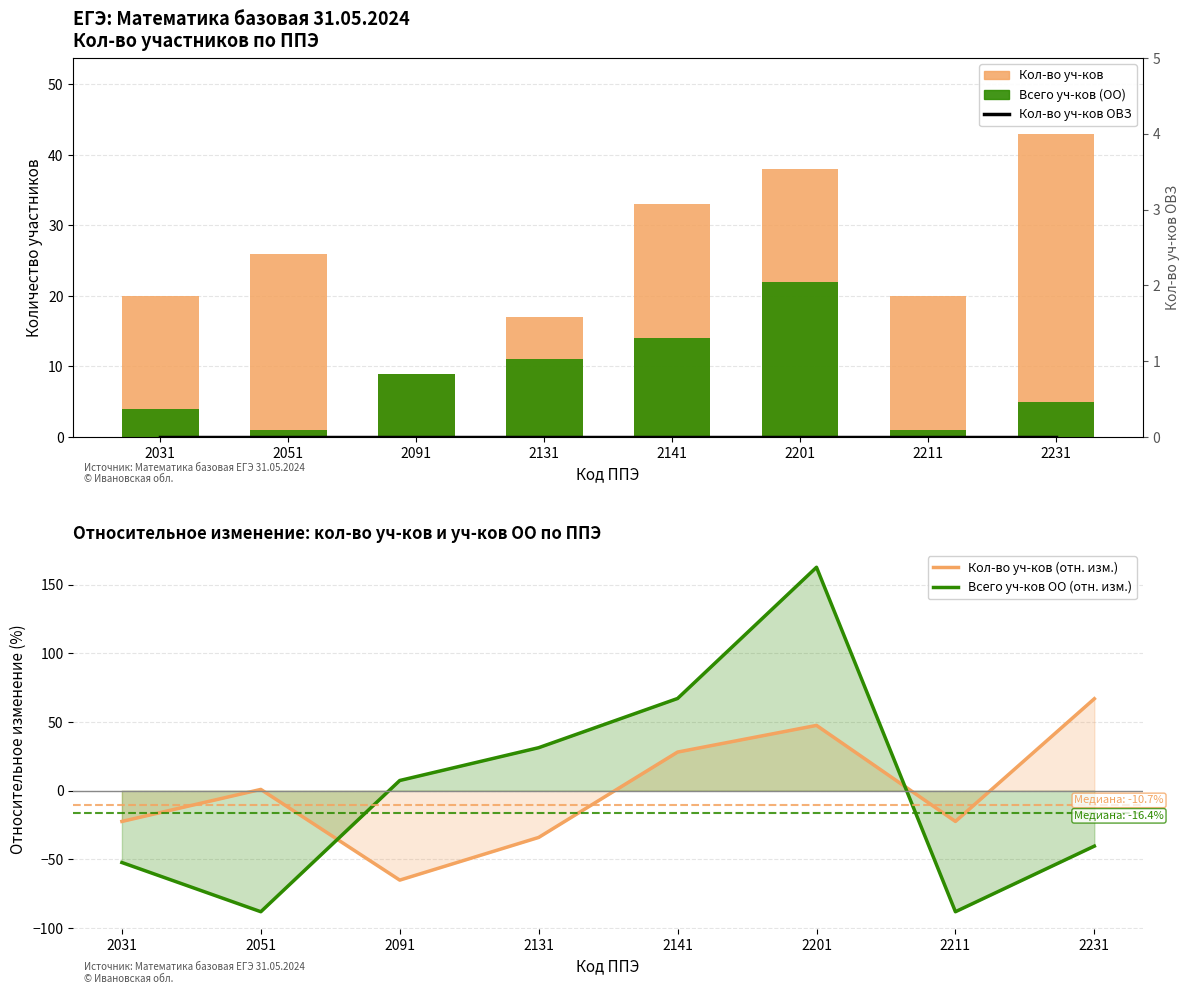

The Кол-во уч-ков series shows 17.0 at 2131. True or false?

True